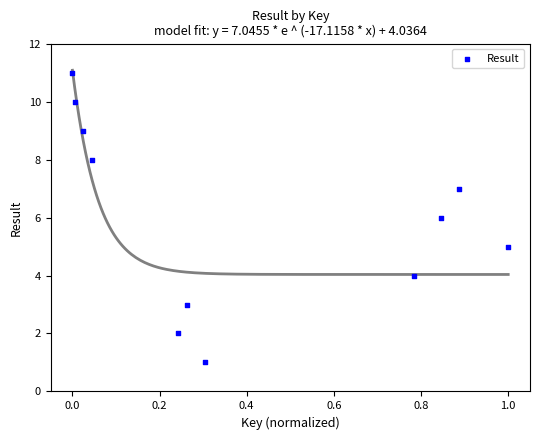

What is the range of Y values (max minus min)?

10